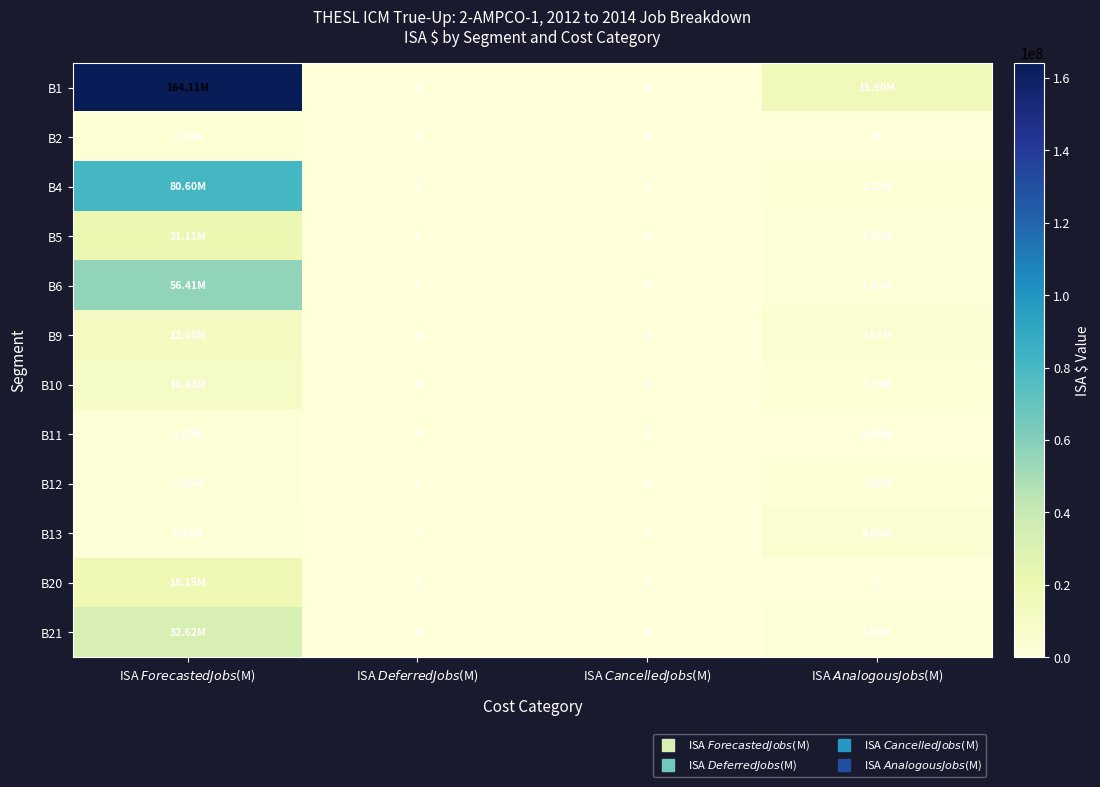

How many data points in B11 are above 86350?

2